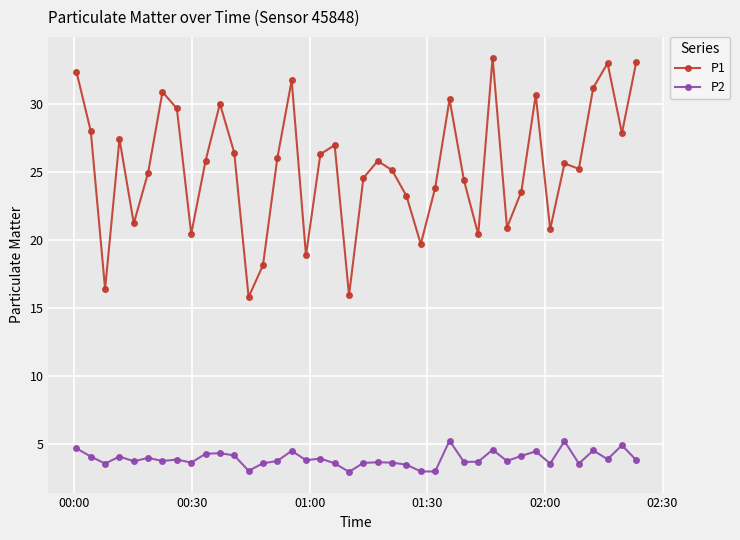

What is the smallest value displayed?

2.9